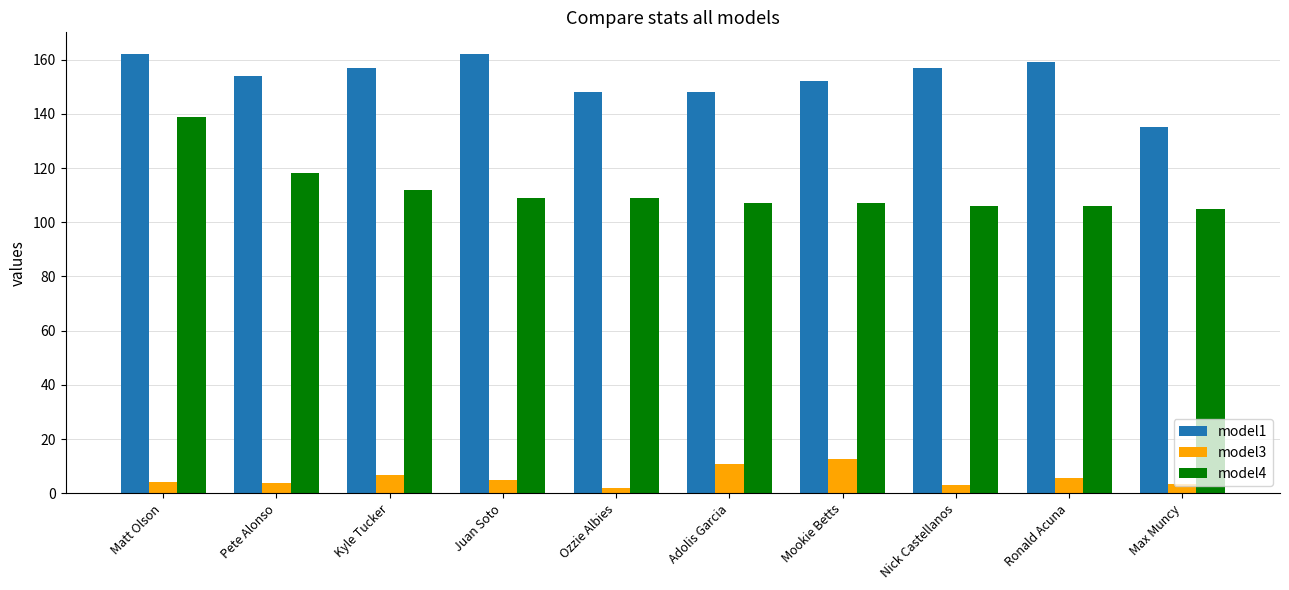

List the series in order of their overall mean, lowest first.

model3, model4, model1